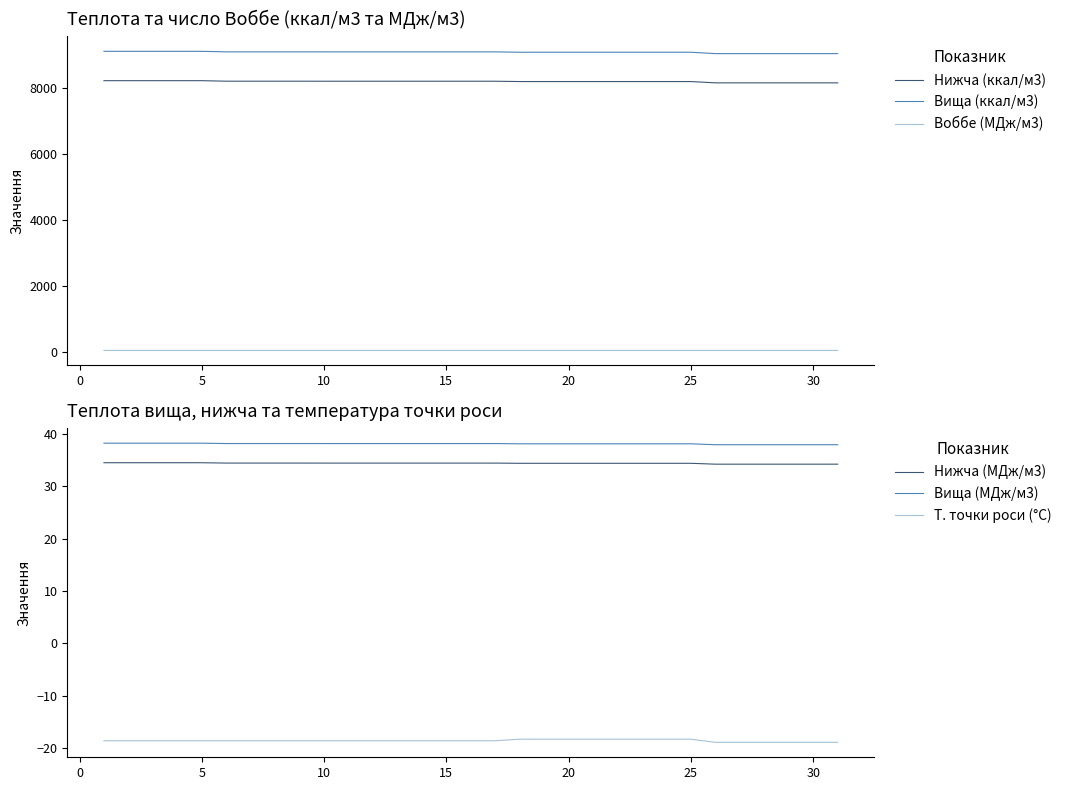

True or false: Вища (ккал/м3) and Воббе (МДж/м3) intersect in this chart.

False